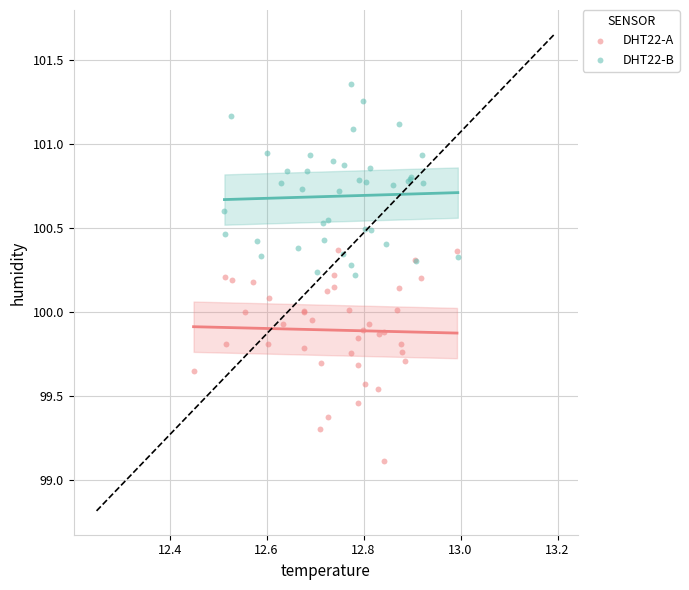

Which series reaches the minimum Y coordinate?

DHT22-A